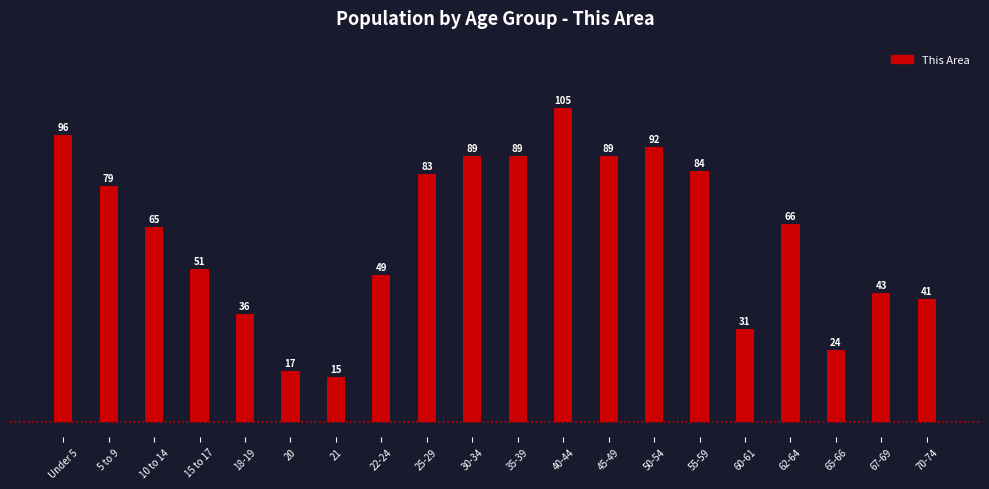

Reading left to right, what are all the values shown in this chart?

Under 5=96	5 to 9=79	10 to 14=65	15 to 17=51	18-19=36	20=17	21=15	22-24=49	25-29=83	30-34=89	35-39=89	40-44=105	45-49=89	50-54=92	55-59=84	60-61=31	62-64=66	65-66=24	67-69=43	70-74=41